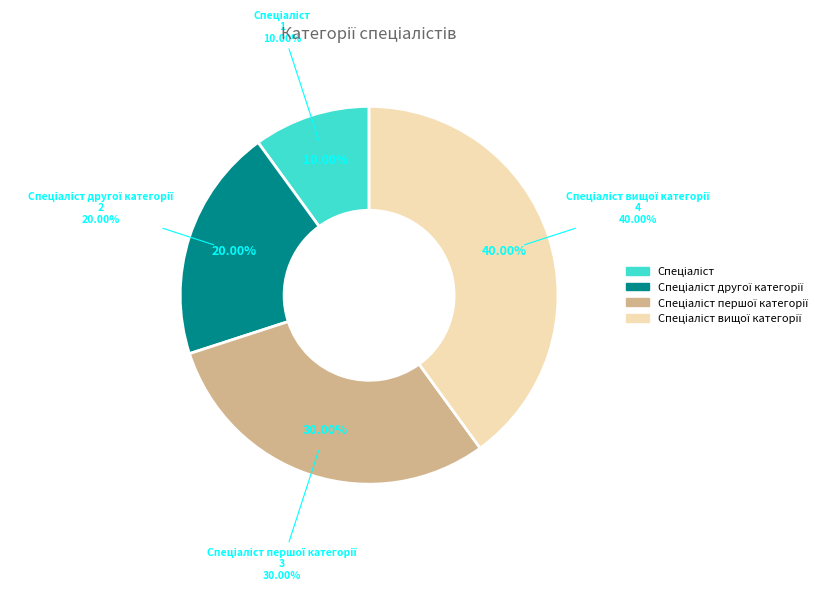

To the nearest percent, what is the difference between the Спеціаліст вищої категорії and Спеціаліст першої категорії slice percentages?

10%